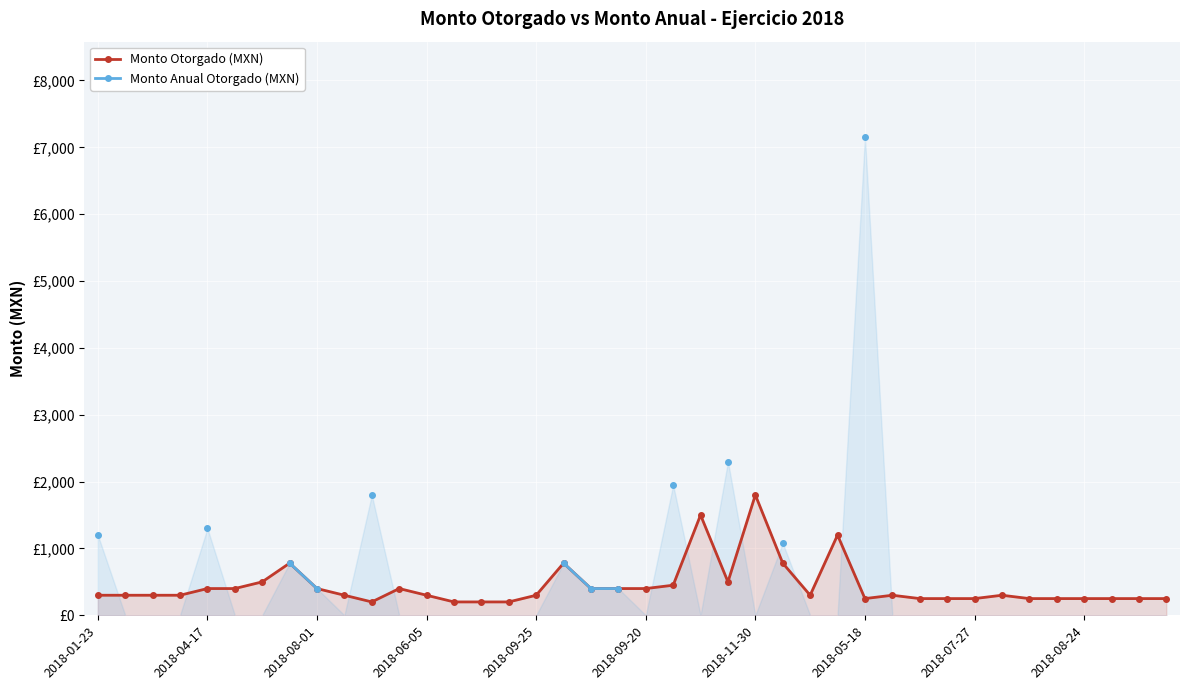

True or false: Monto Anual Otorgado (MXN) and Monto Otorgado (MXN) cross at least once.

False